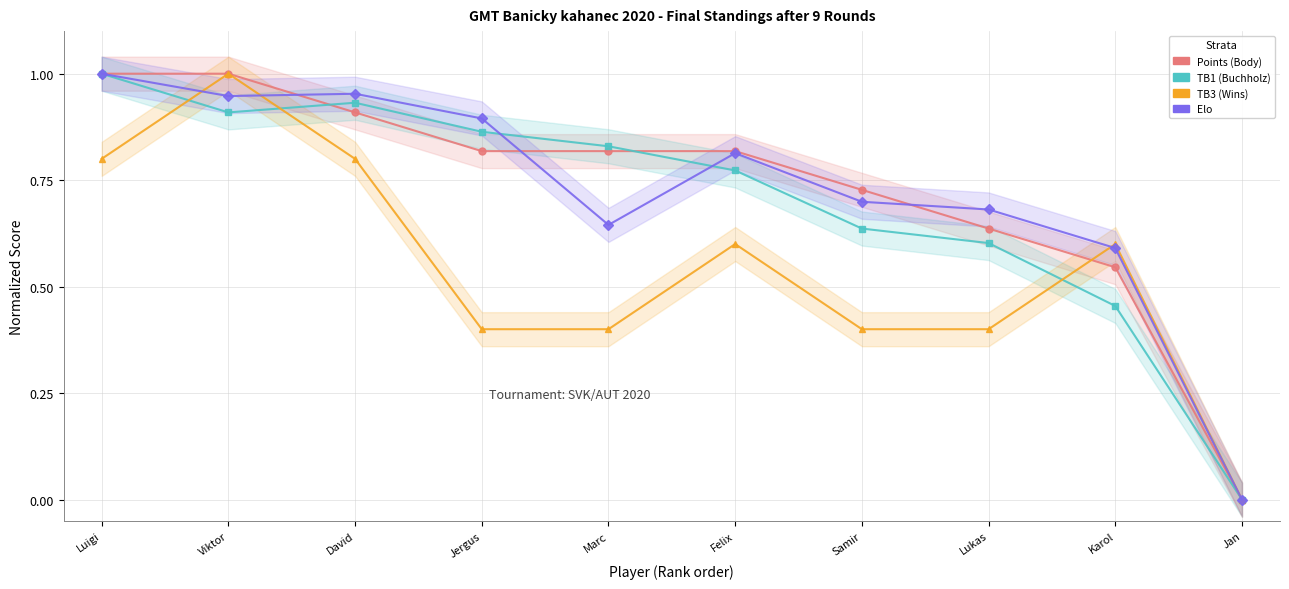

In Elo, how many points are higher than both neighbors (excluding endpoints)?

2